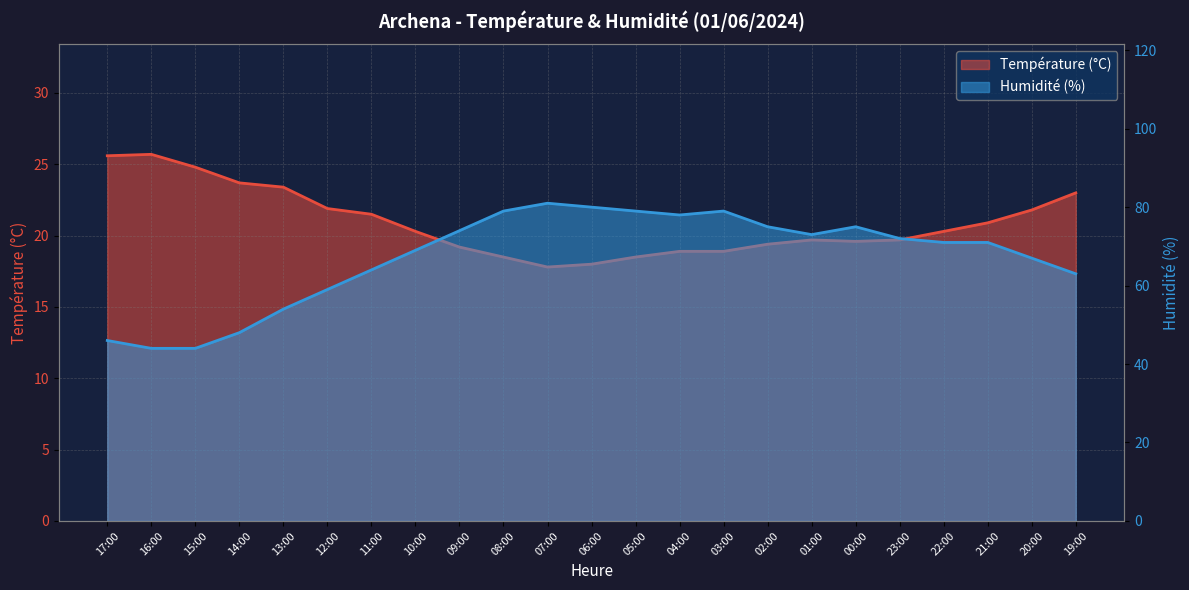

What is the label of the 3rd point from the left?

15:00